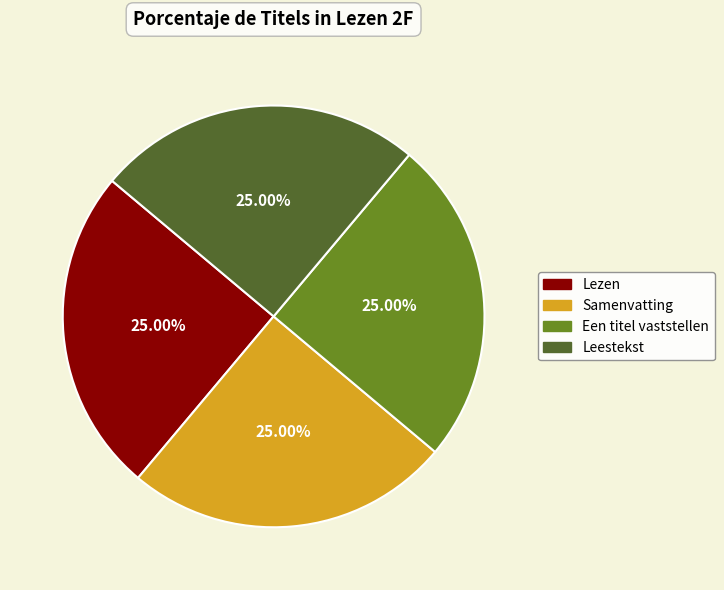

What percentage do Een titel vaststellen and Leestekst together represent?

50.0%